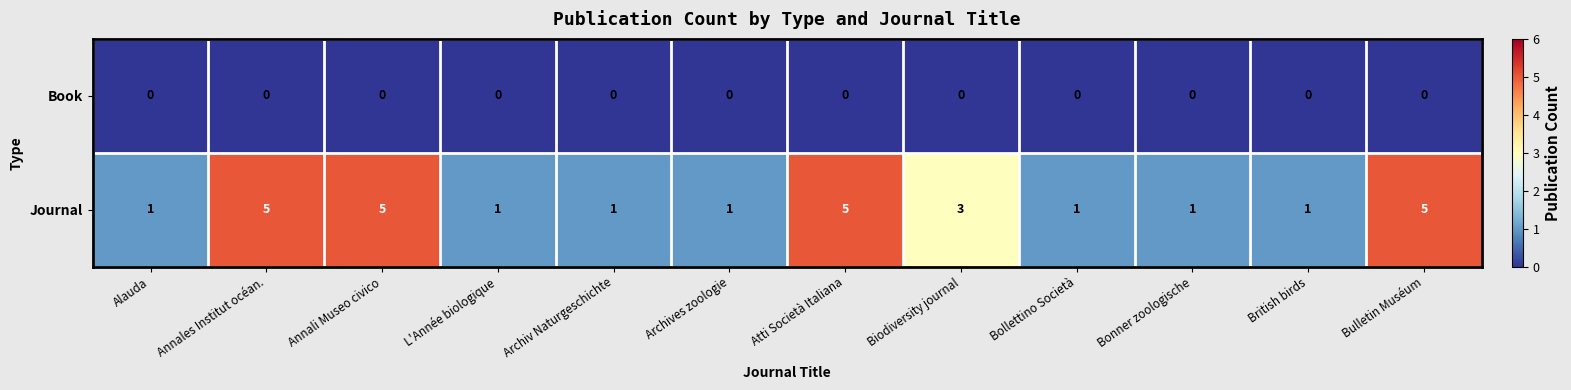

At how many categories does at least one series exceed 0?

12